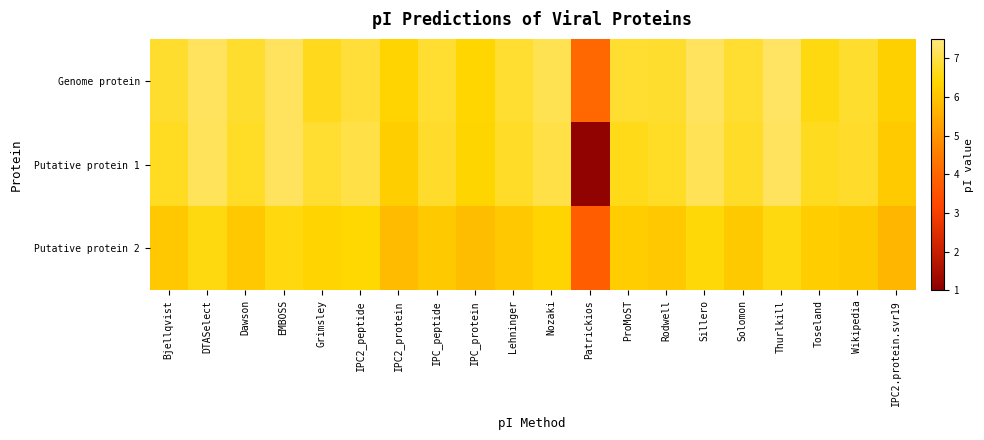

Between IPC_protein and Solomon, which series saw the biggest shift?

Genome protein